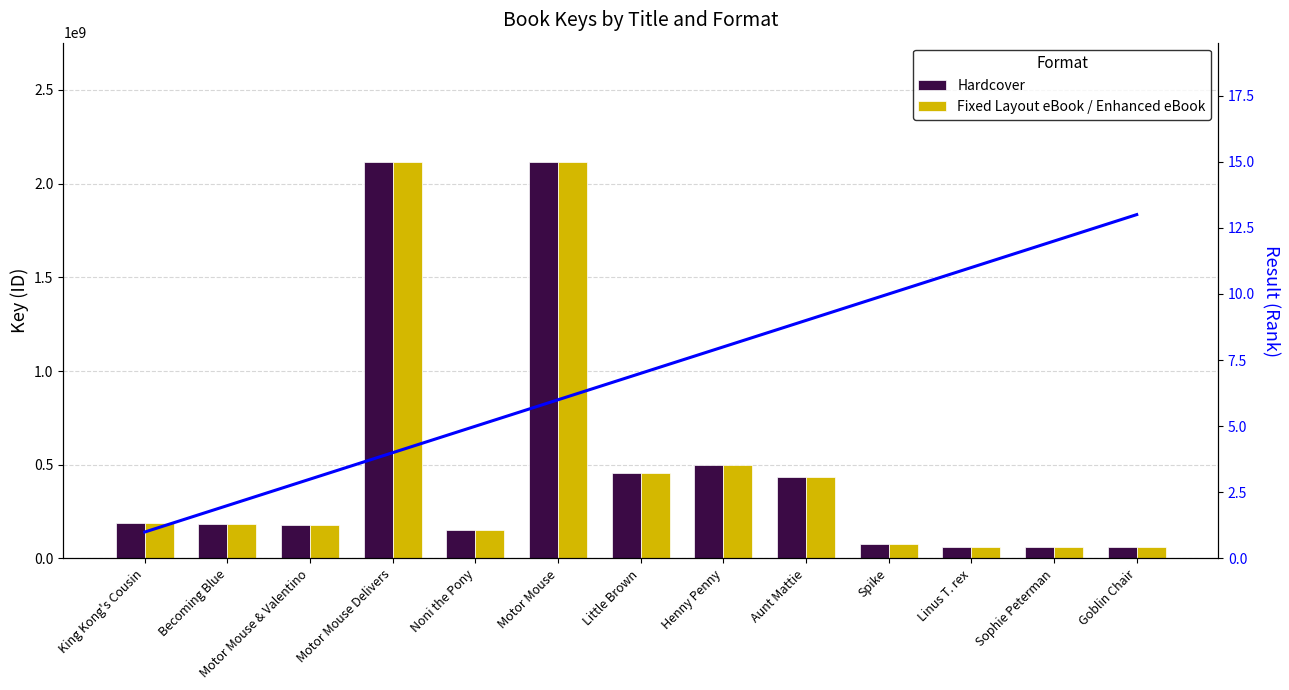

Which series has the widest spread of values?

Hardcover